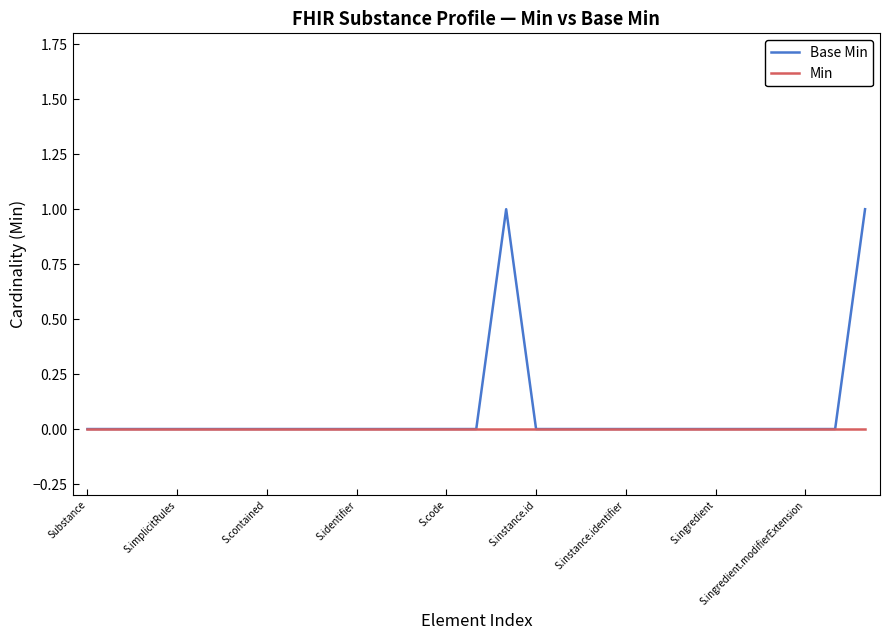

Which series has the widest spread of values?

Base Min